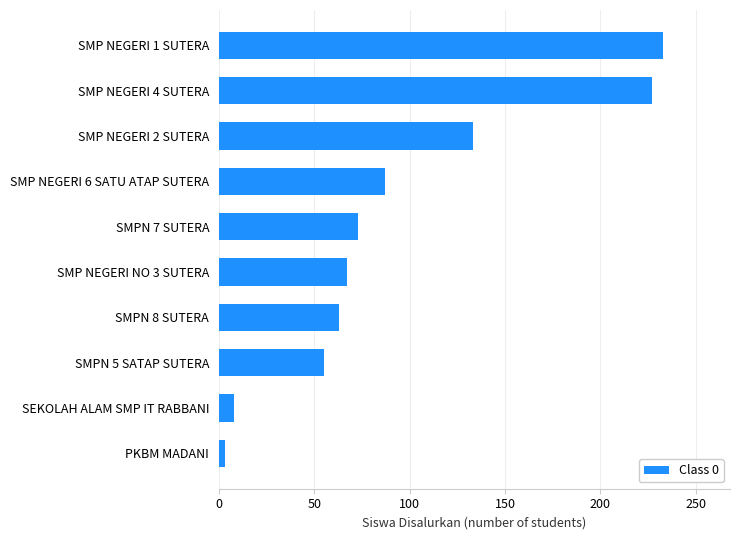

Does the chart contain stacked bars?

No